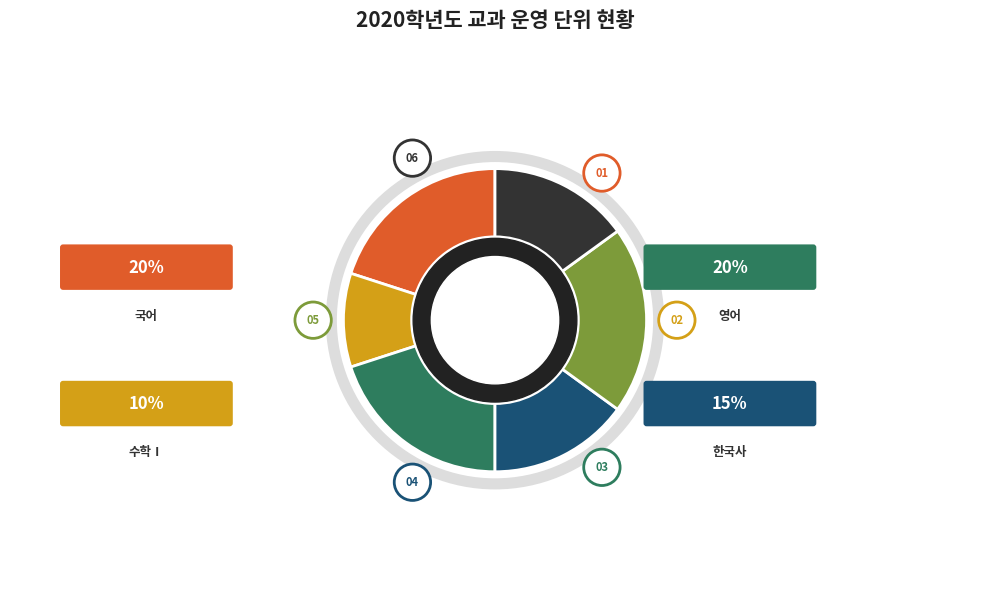

Does any single category account for the majority?

No